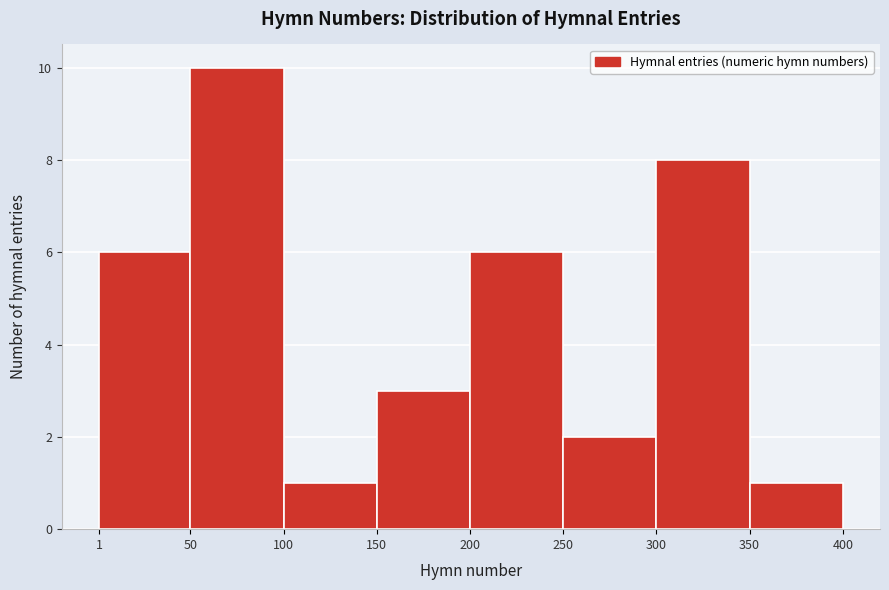

Reading left to right, transcribe this chart: for each bar, give the range it covers on the x-axis and its height. The values are not printed on the chart, so give them approximately, as read against the axis.

1 to 50: 6
50 to 100: 10
100 to 150: 1
150 to 200: 3
200 to 250: 6
250 to 300: 2
300 to 350: 8
350 to 400: 1